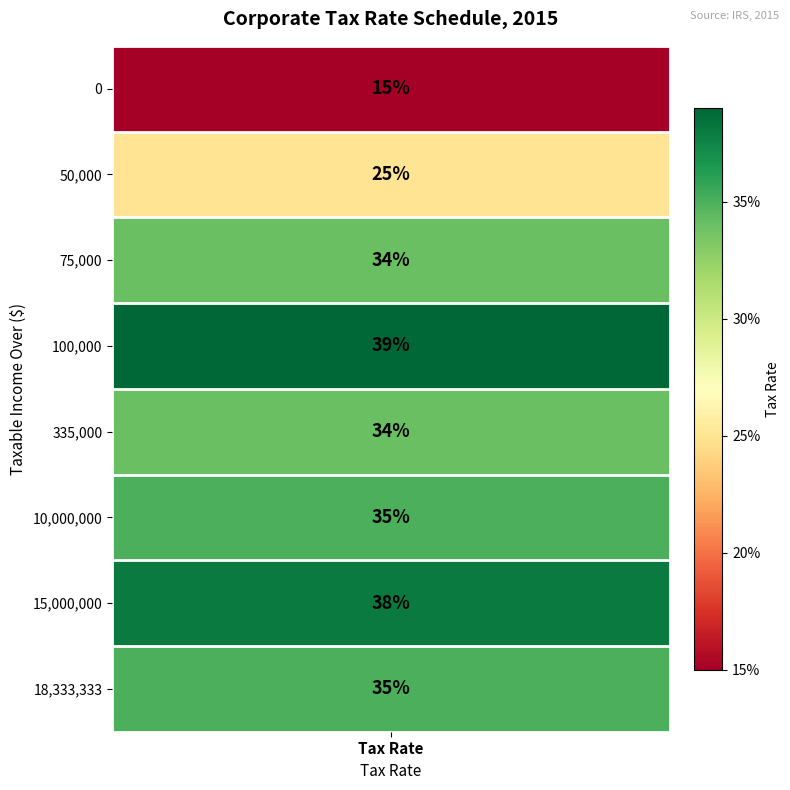

Is it true that the value at 0 is 0.1?

True